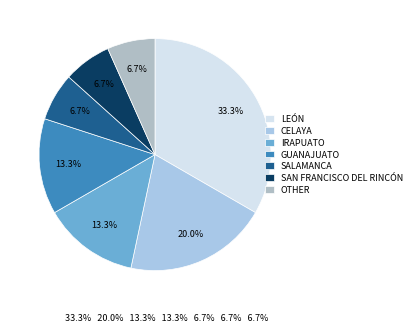

Which slice is the smallest?

Salamanca